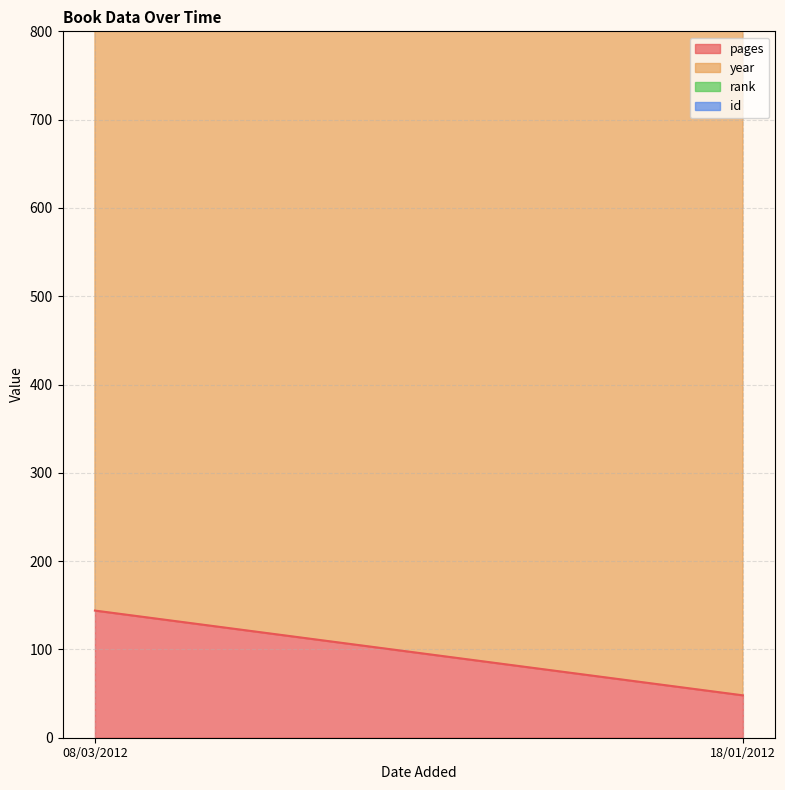

What is the greatest value displayed?

2011